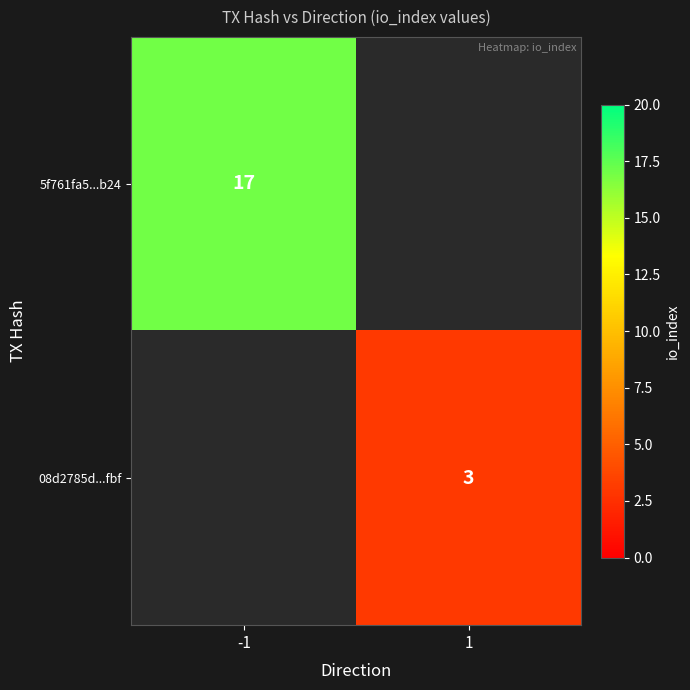

At how many categories does at least one series exceed 9?

1